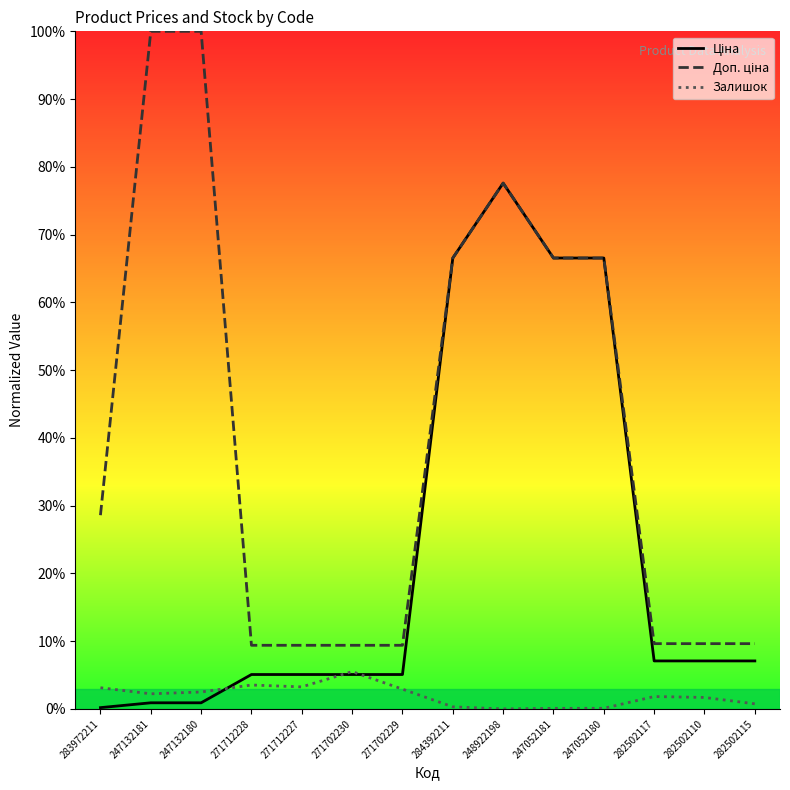

Reading left to right, what are all the values shown in this chart?

Ціна: 283972211=0.0	247132181=0.0	247132180=0.0	271712228=0.1	271712227=0.1	271702230=0.1	271702229=0.1	284392211=0.7	248922198=0.8	247052181=0.7	247052180=0.7	282502117=0.1	282502110=0.1	282502115=0.1
Доп. ціна: 283972211=0.3	247132181=1.0	247132180=1.0	271712228=0.1	271712227=0.1	271702230=0.1	271702229=0.1	284392211=0.7	248922198=0.8	247052181=0.7	247052180=0.7	282502117=0.1	282502110=0.1	282502115=0.1
Залишок: 283972211=0.0	247132181=0.0	247132180=0.0	271712228=0.0	271712227=0.0	271702230=0.1	271702229=0.0	284392211=0.0	248922198=0.0	247052181=0.0	247052180=0.0	282502117=0.0	282502110=0.0	282502115=0.0